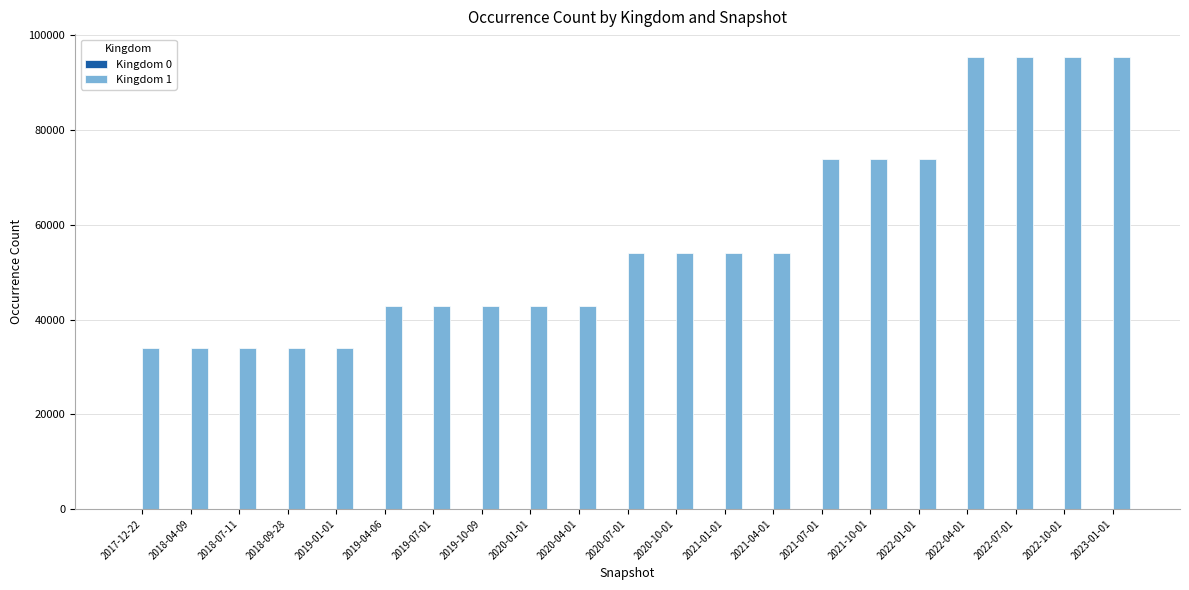

Which series has the largest total across all categories?

Kingdom 1